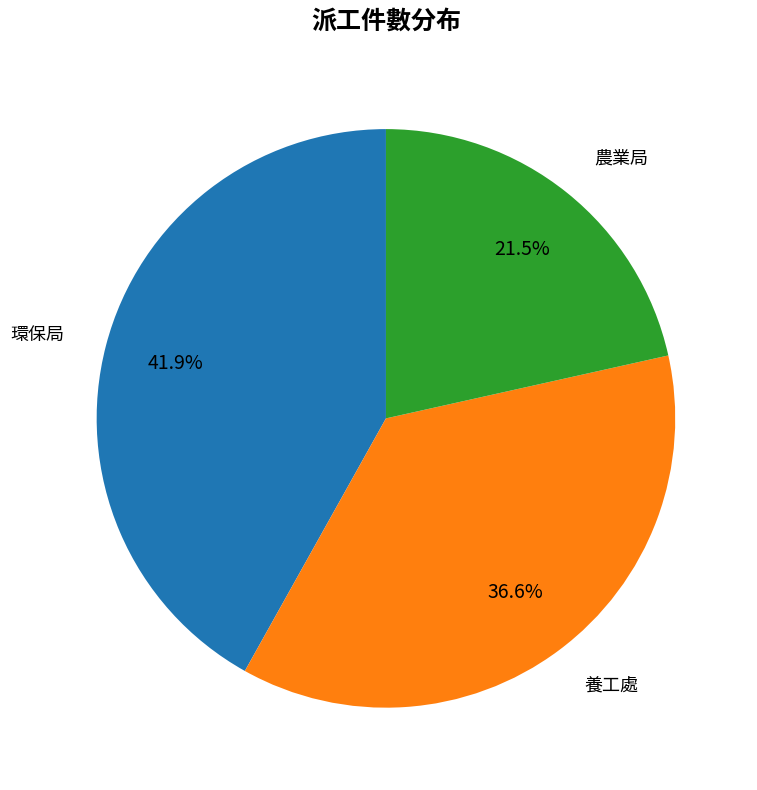

Is there any slice that represents more than half of the pie?

No